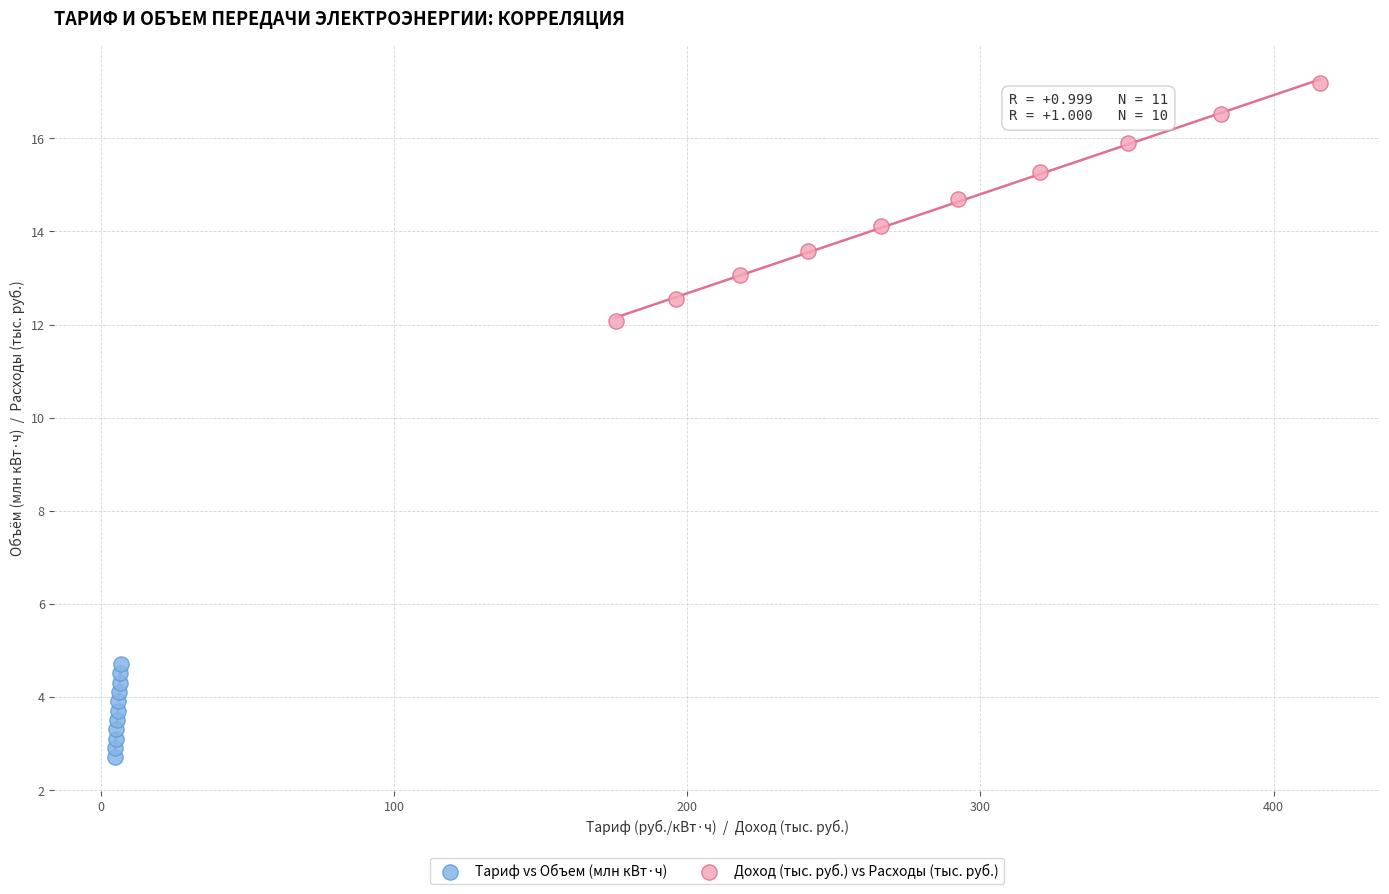

Which series reaches the minimum Y coordinate?

Тариф vs Объем (млн кВт·ч)